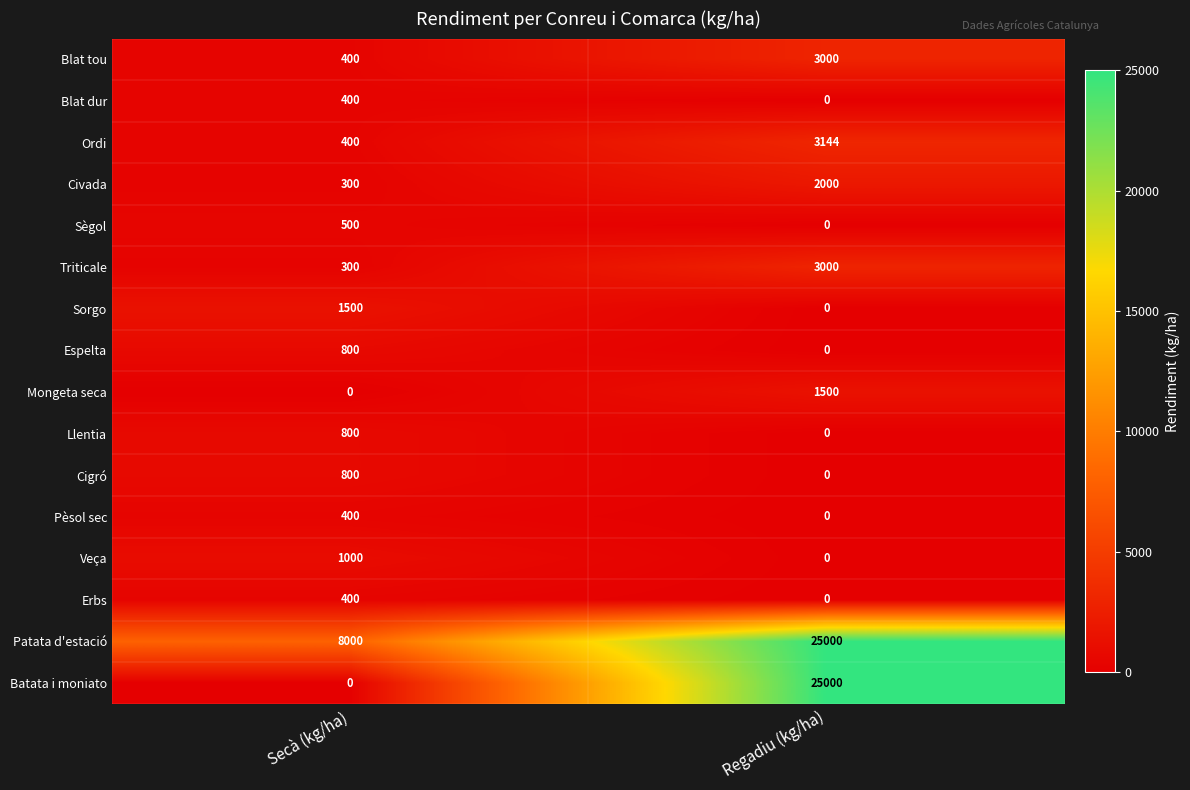

True or false: Pèsol sec has a value of -241 at Regadiu (kg/ha).

False